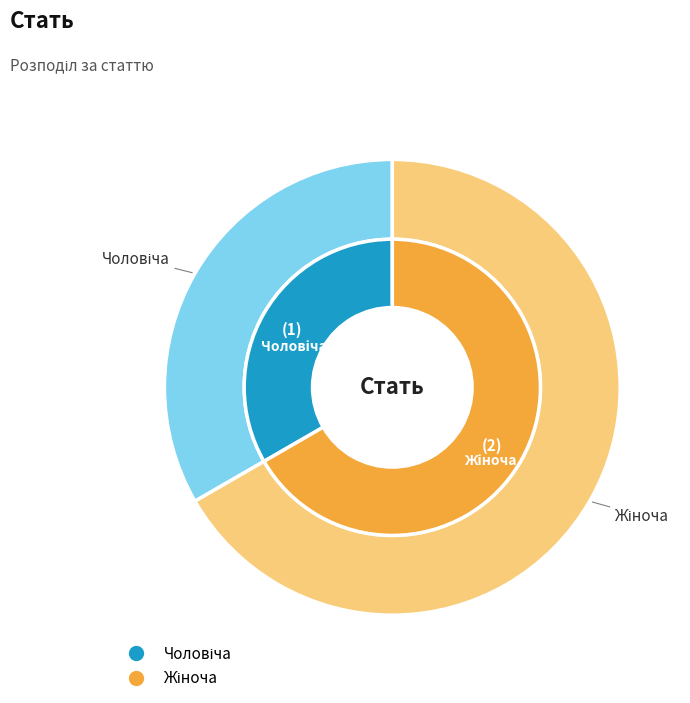

The Чоловіча slice represents 33% of the pie. True or false?

True